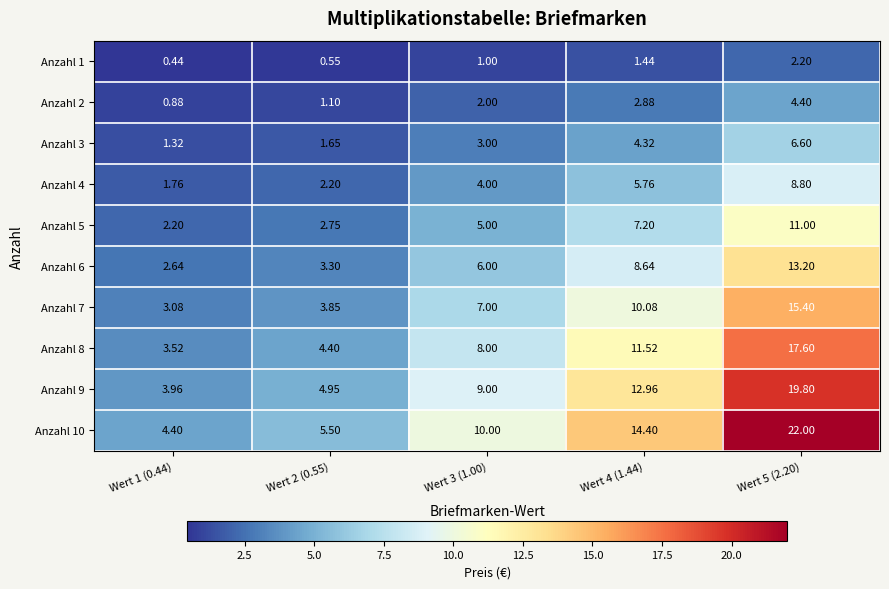

Which series has the largest range (max minus min)?

Anzahl 10